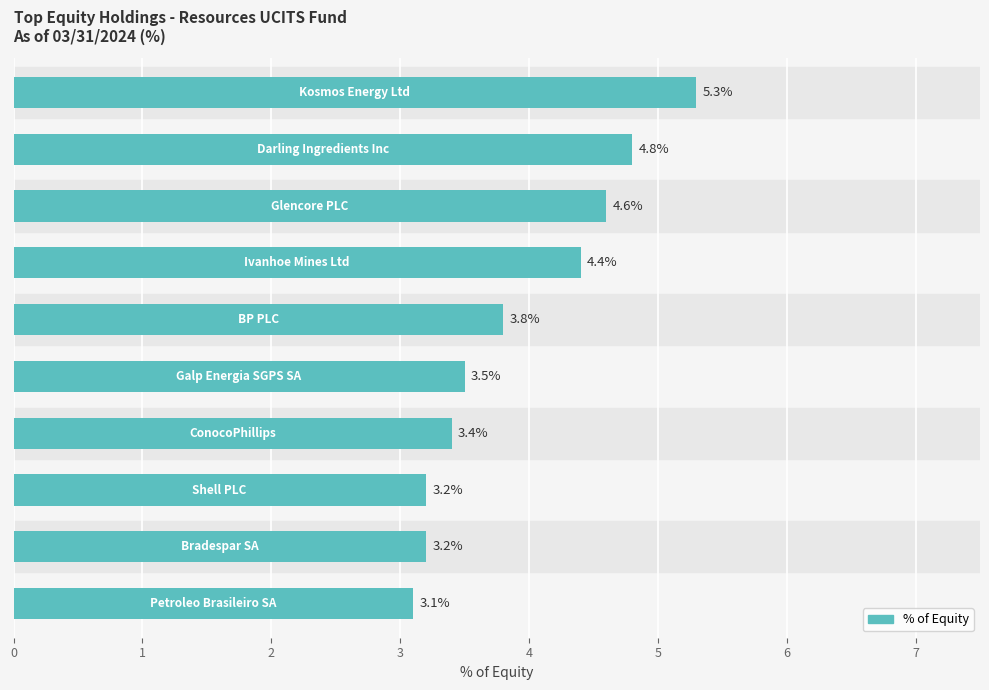

What is the difference between the maximum and minimum values?

2.2